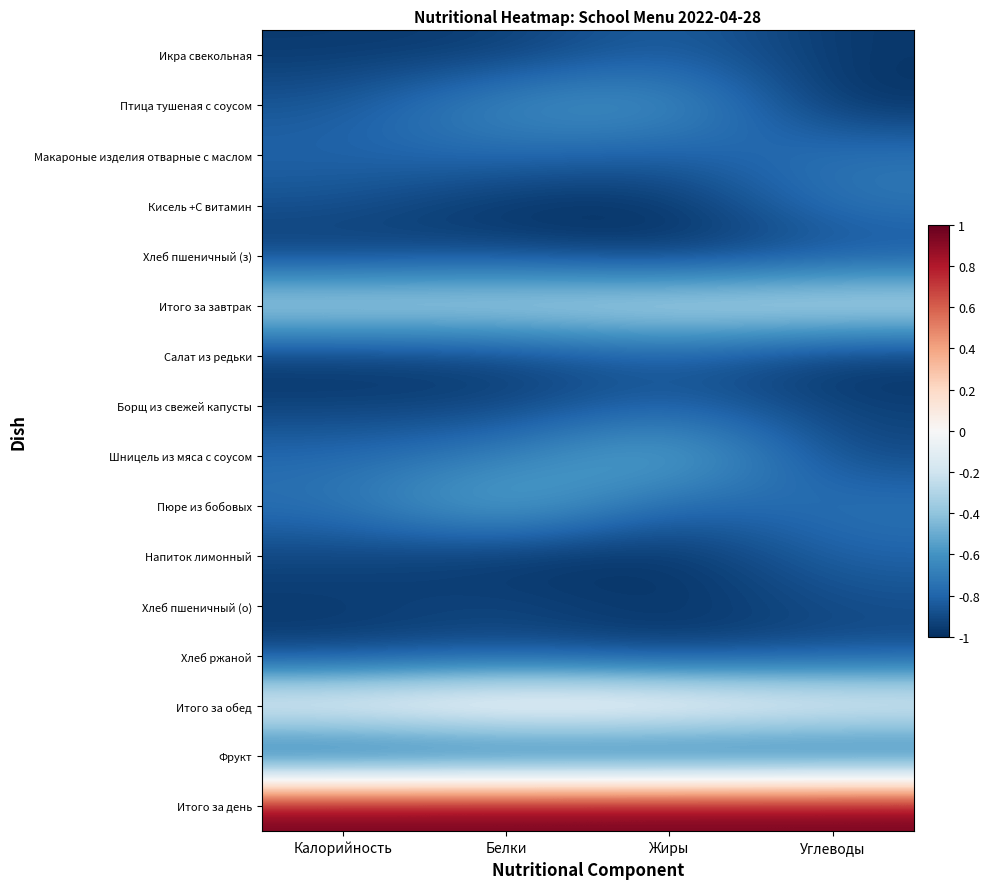

At which category does the chart reach its minimum across all series?

Углеводы